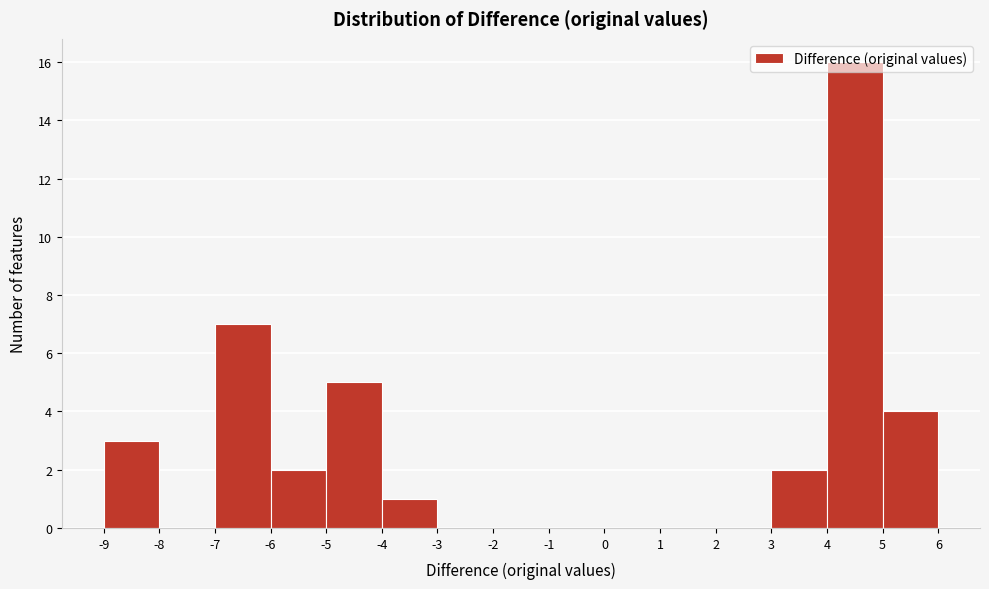

Reading left to right, transcribe this chart: for each bar, give the range it covers on the x-axis and its height. The values are not printed on the chart, so give them approximately, as read against the axis.

-9 to -8: 3
-8 to -7: 0
-7 to -6: 7
-6 to -5: 2
-5 to -4: 5
-4 to -3: 1
-3 to -2: 0
-2 to -1: 0
-1 to 0: 0
0 to 1: 0
1 to 2: 0
2 to 3: 0
3 to 4: 2
4 to 5: 16
5 to 6: 4